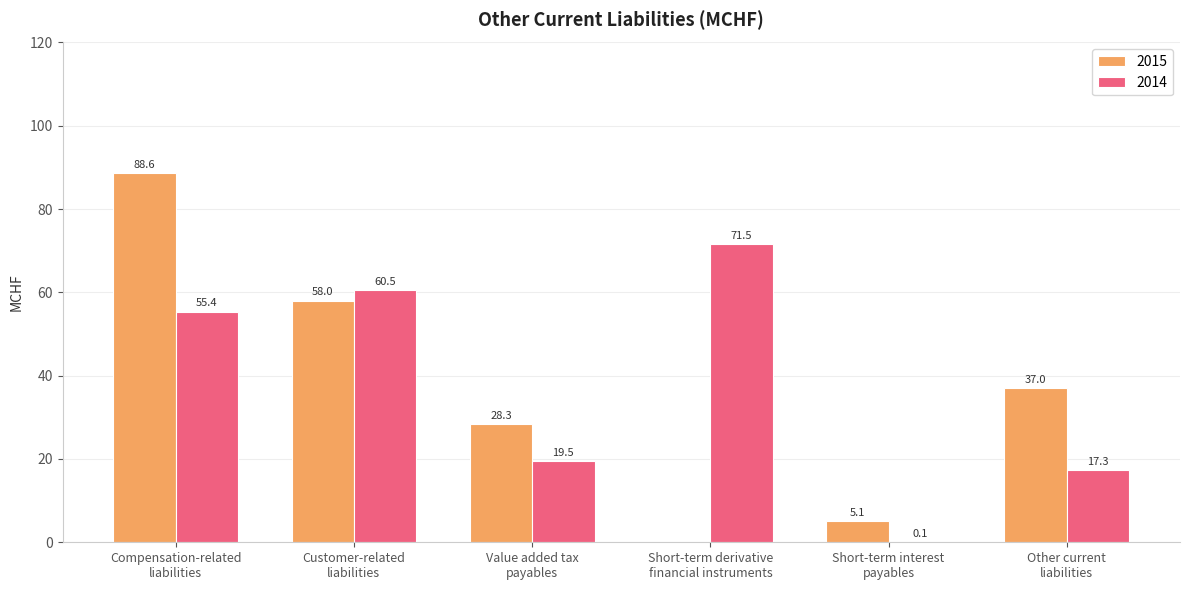

What is the sum of all 2014 values?

224.3